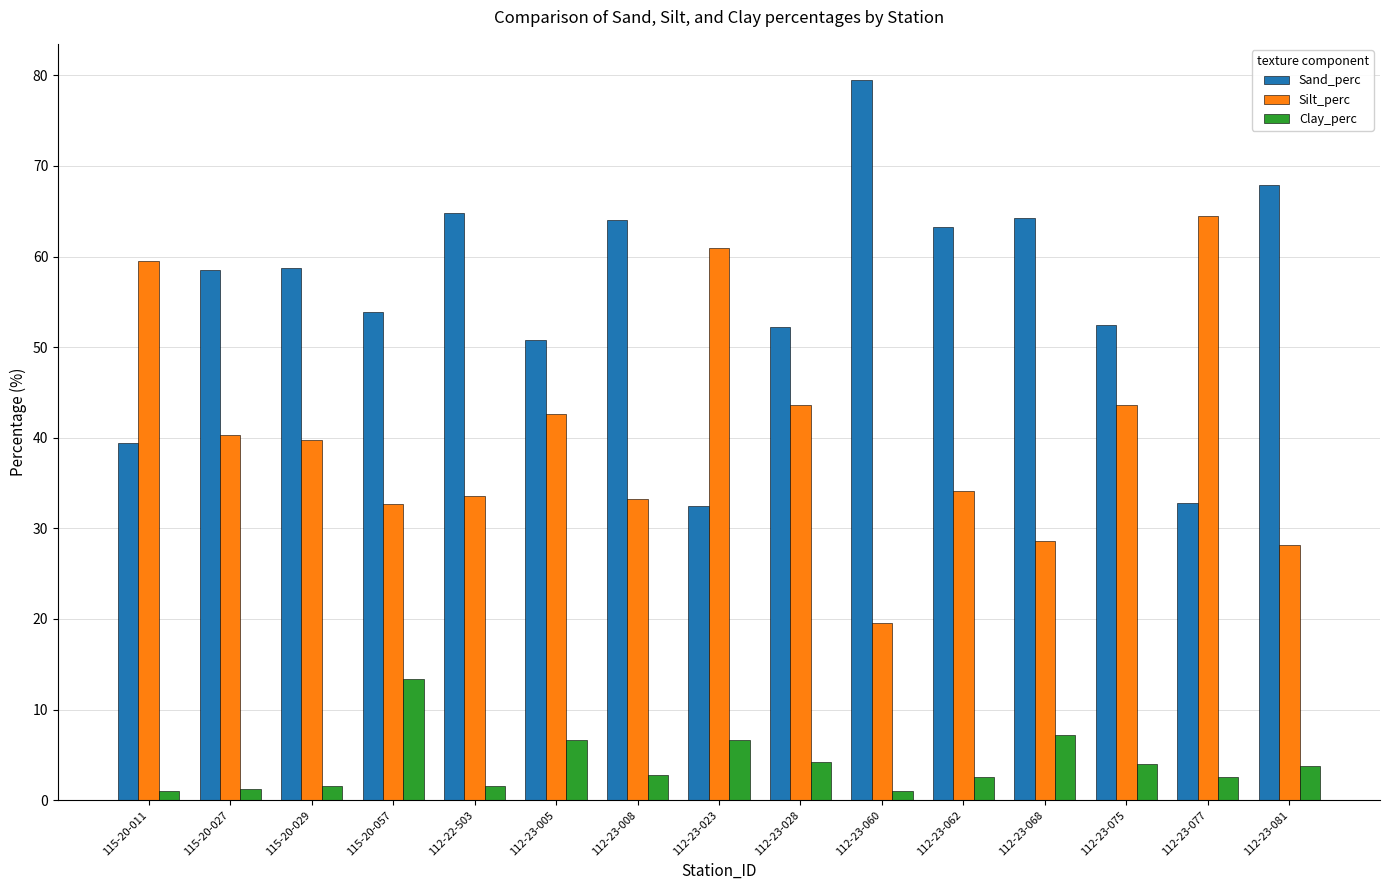

At which category does the chart reach its peak across all series?

112-23-060